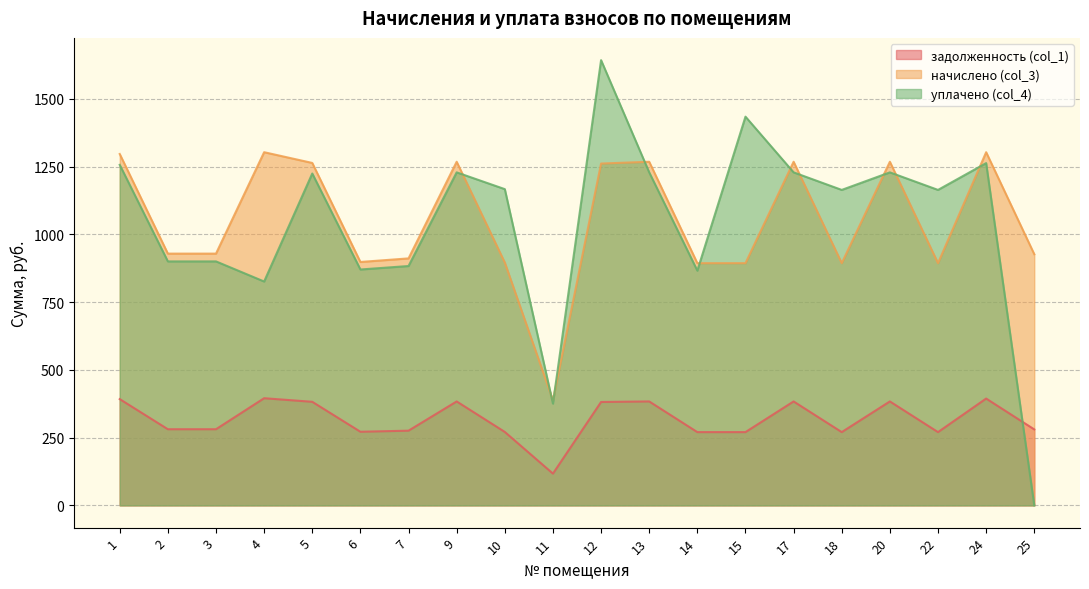

Where does the начислено (col_3) series first go above 929?

1